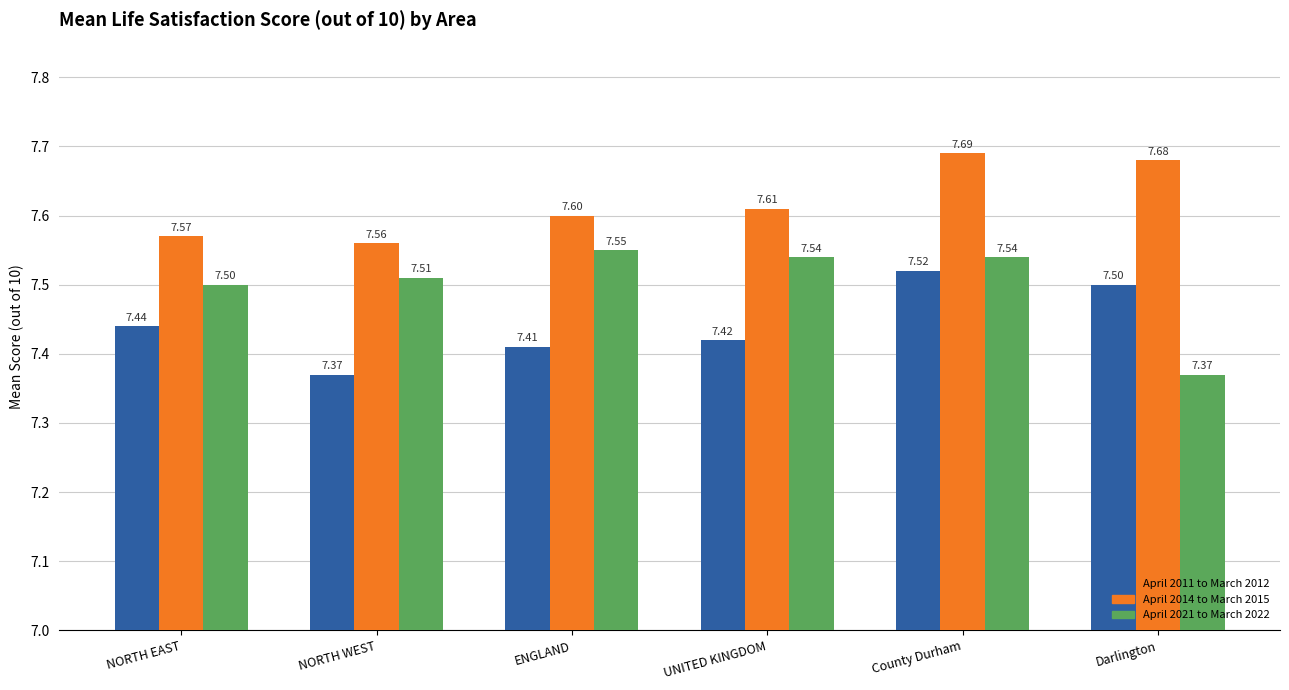

What is the label of the 5th bar from the right?

NORTH WEST